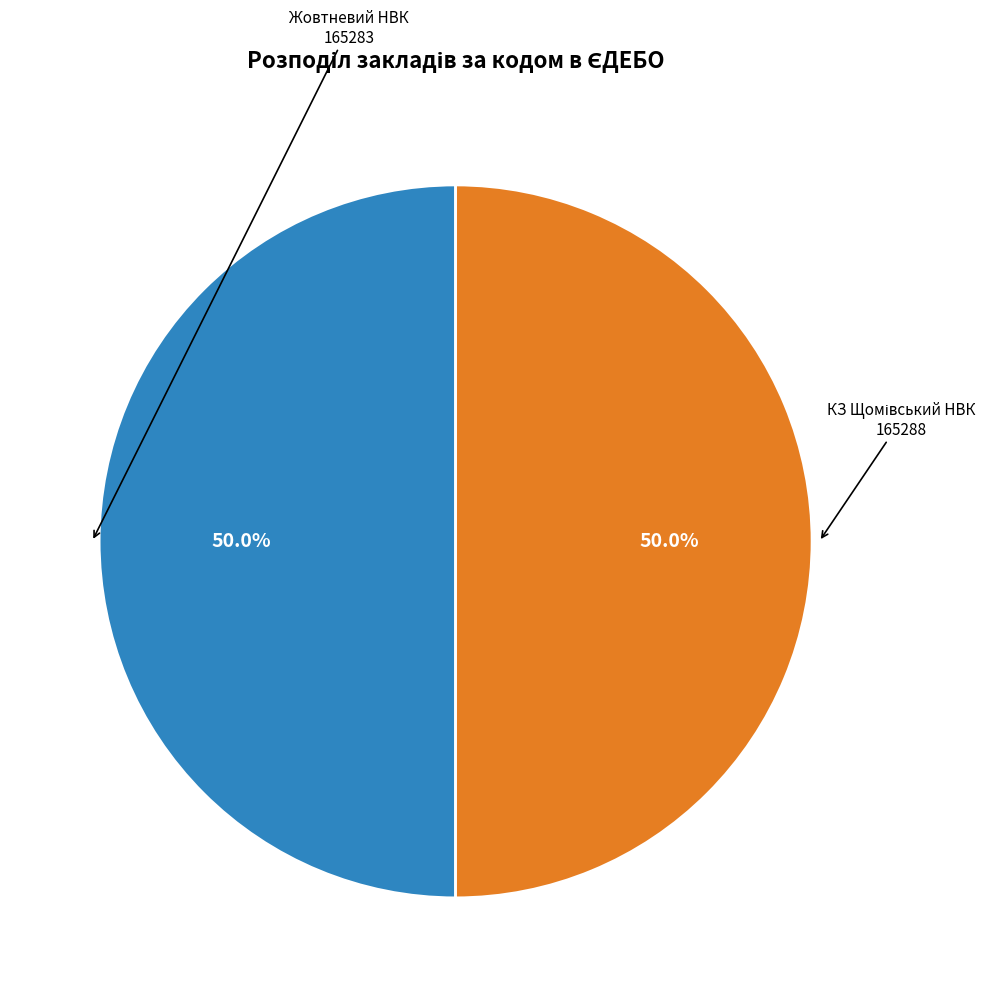

Count the number of slices in the pie.

2